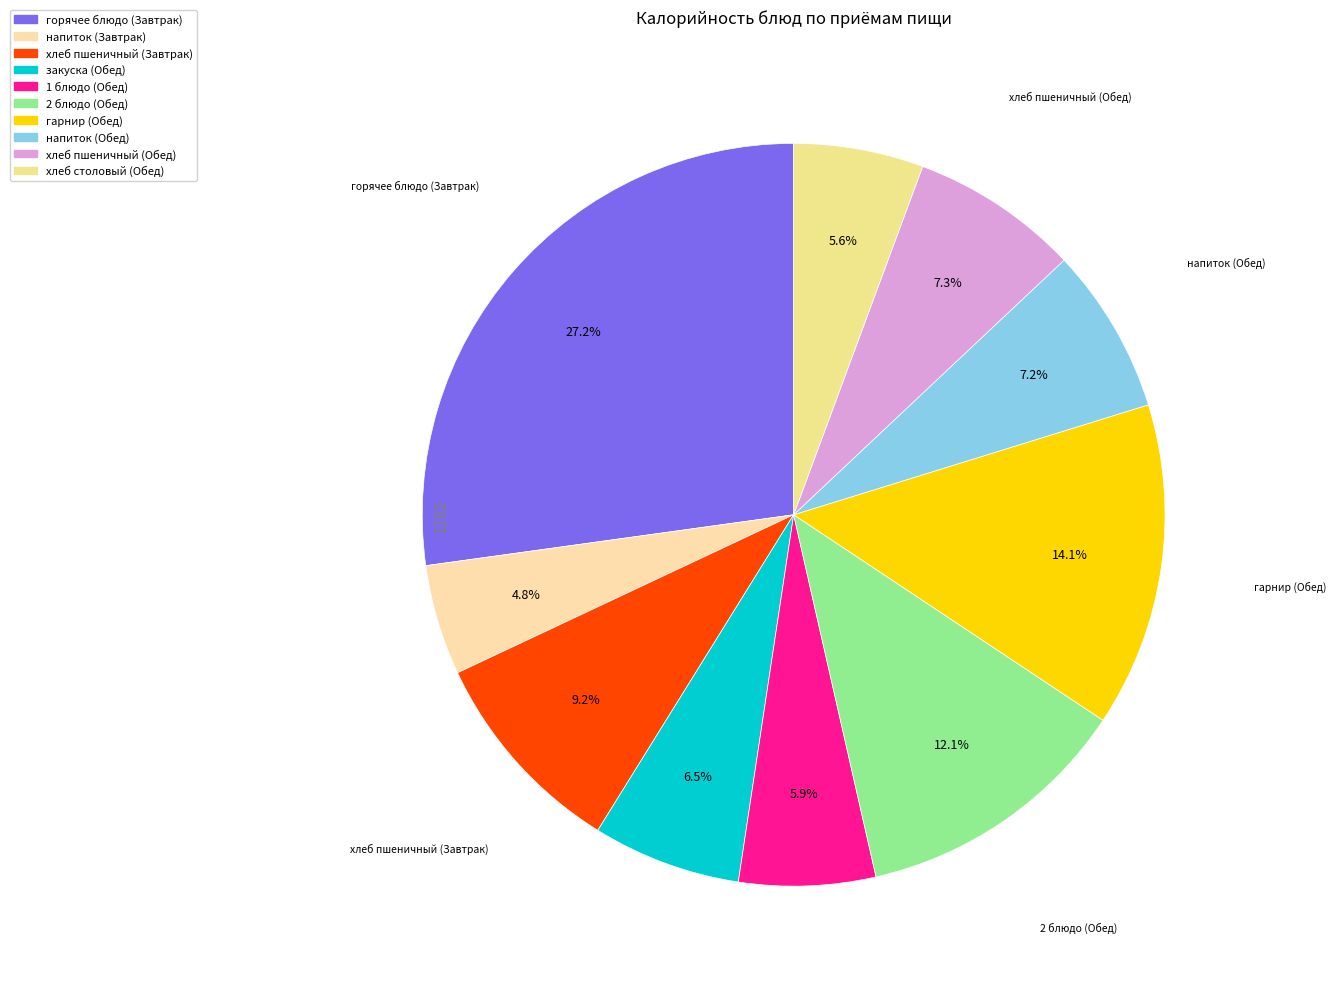

Which has a higher value, 2 блюдо (Обед) or гарнир (Обед)?

гарнир (Обед)